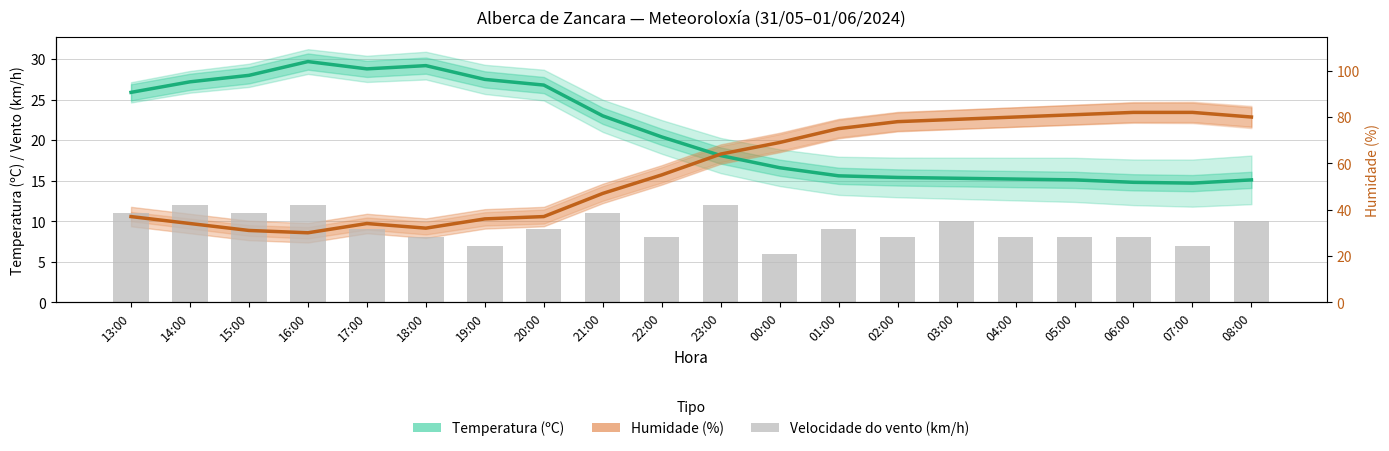

Reading right to left, what are all the values shown in this chart?

Temperatura (ºC): 15.1	14.7	14.8	15.1	15.2	15.3	15.4	15.6	16.6	18.1	20.4	23.0	26.8	27.5	29.2	28.8	29.7	28.0	27.2	25.9
Humidade (%) ÷ 3.5: 22.9	23.4	23.4	23.1	22.9	22.6	22.3	21.4	19.7	18.3	15.7	13.4	10.6	10.3	9.1	9.7	8.6	8.9	9.7	10.6
Velocidade do vento (km/h): 10.0	7.0	8.0	8.0	8.0	10.0	8.0	9.0	6.0	12.0	8.0	11.0	9.0	7.0	8.0	9.0	12.0	11.0	12.0	11.0